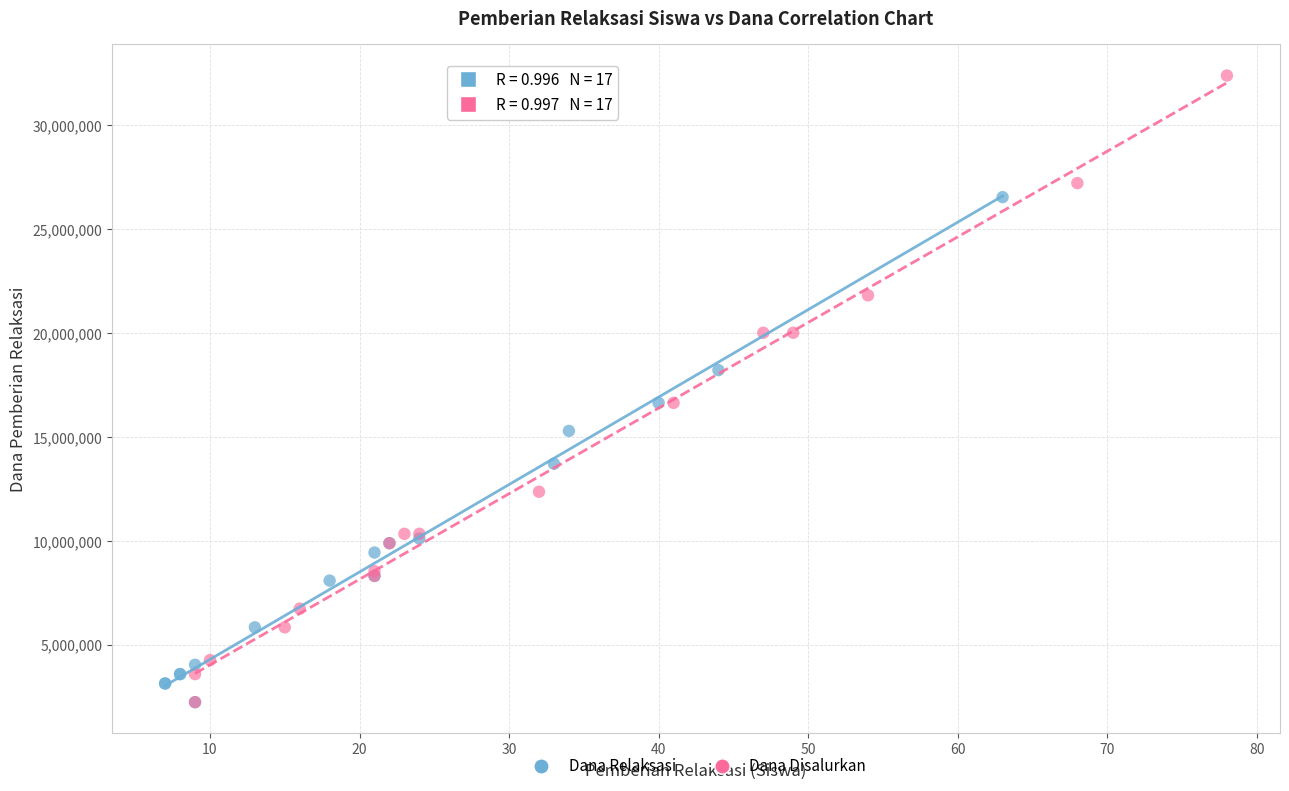

What are all the series names shown in the legend?

Dana Relaksasi, Dana Disalurkan